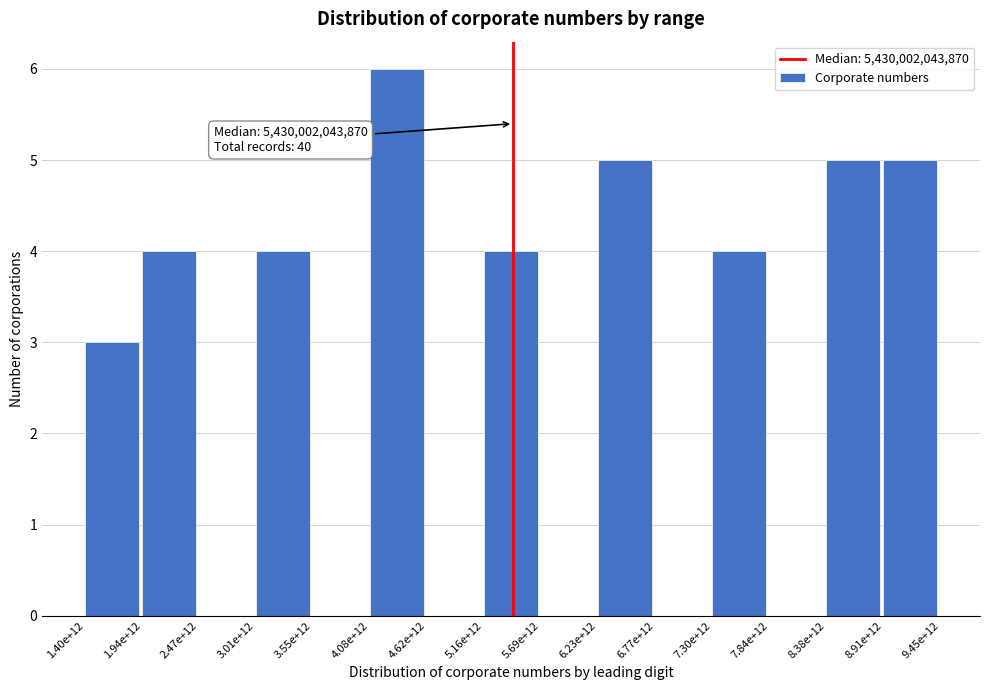

Reading left to right, extract all data points from this chart.

1.40e+12=3	1.94e+12=4	2.47e+12=0	3.01e+12=4	3.55e+12=0	4.08e+12=6	4.62e+12=0	5.16e+12=4	5.69e+12=0	6.23e+12=5	6.77e+12=0	7.30e+12=4	7.84e+12=0	8.38e+12=5	8.91e+12=5